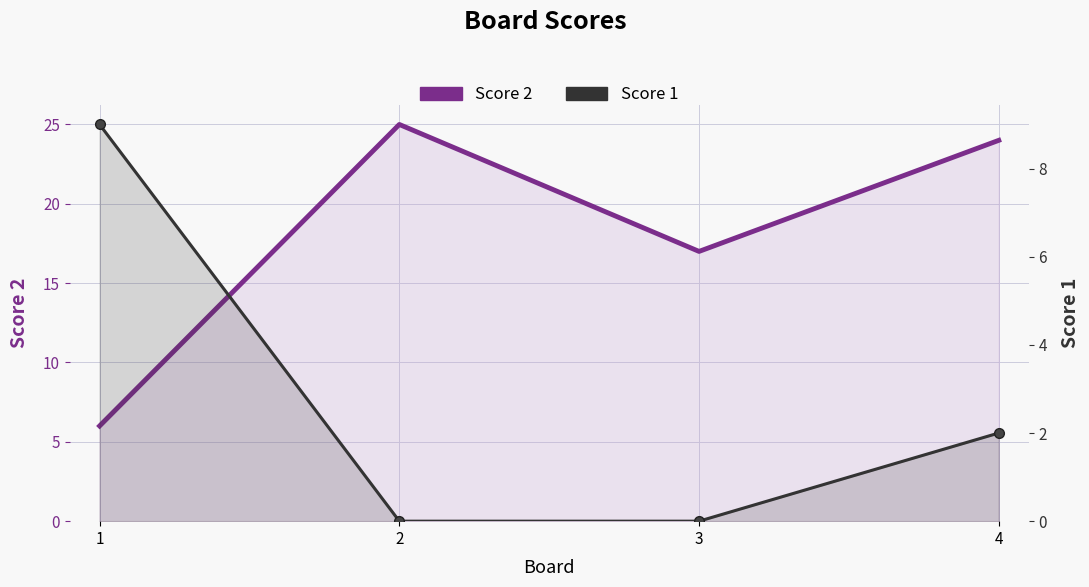

True or false: Score 2 and Score 1 intersect in this chart.

True